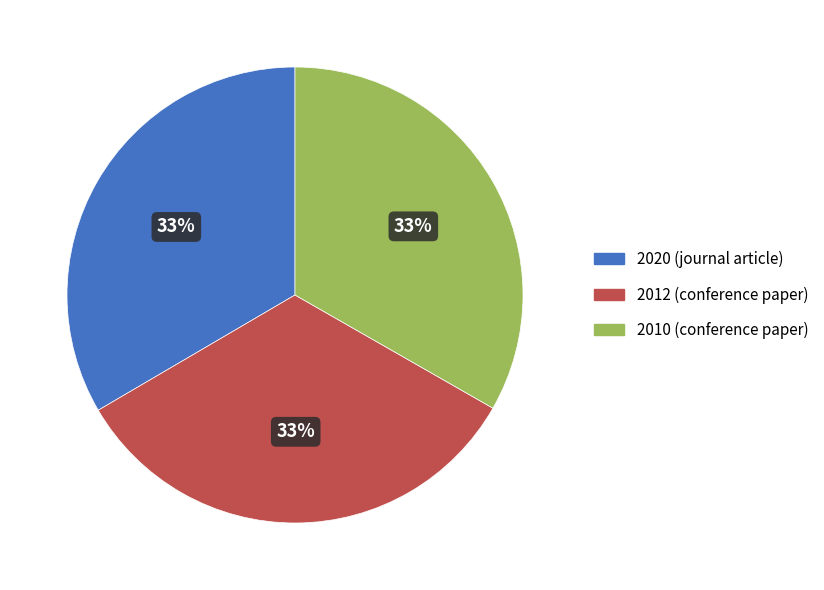

Is there any slice that represents more than half of the pie?

No